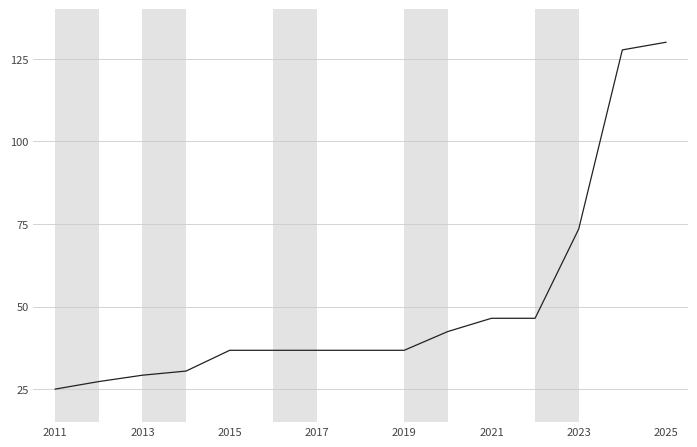

Count the number of categories in the chart.

15